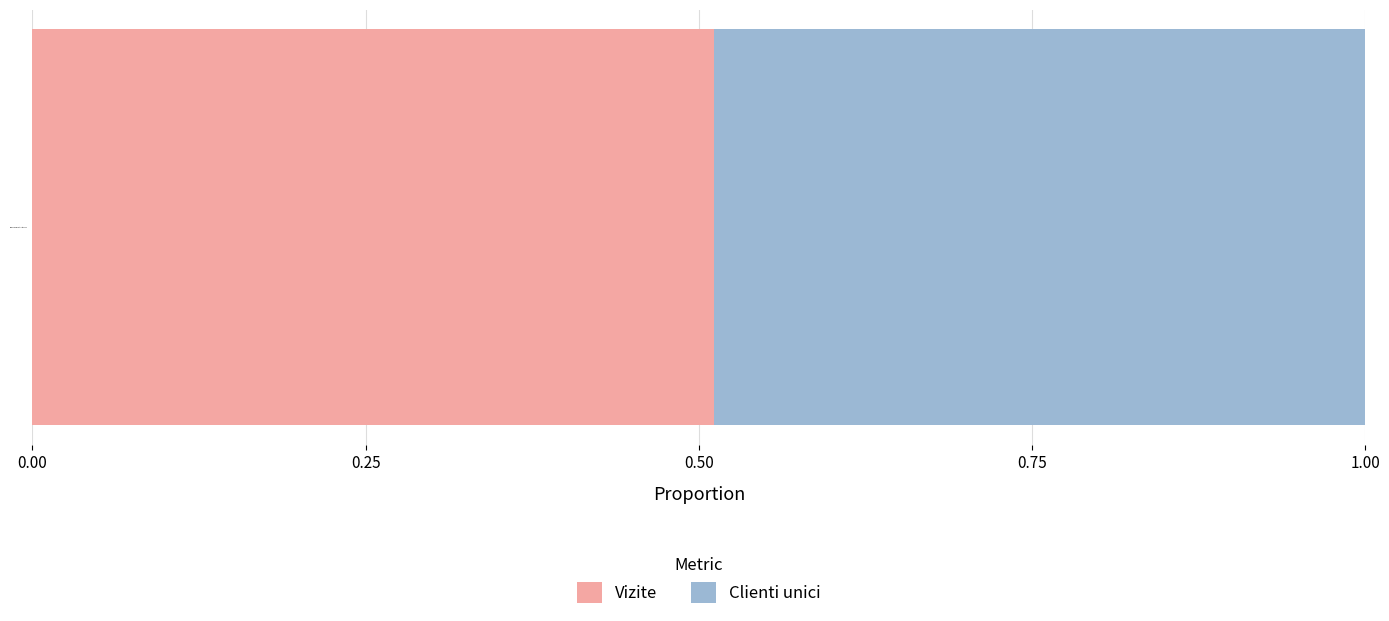

The value of Vizite at www.evenimentulistoric.ro is 0.3. True or false?

False